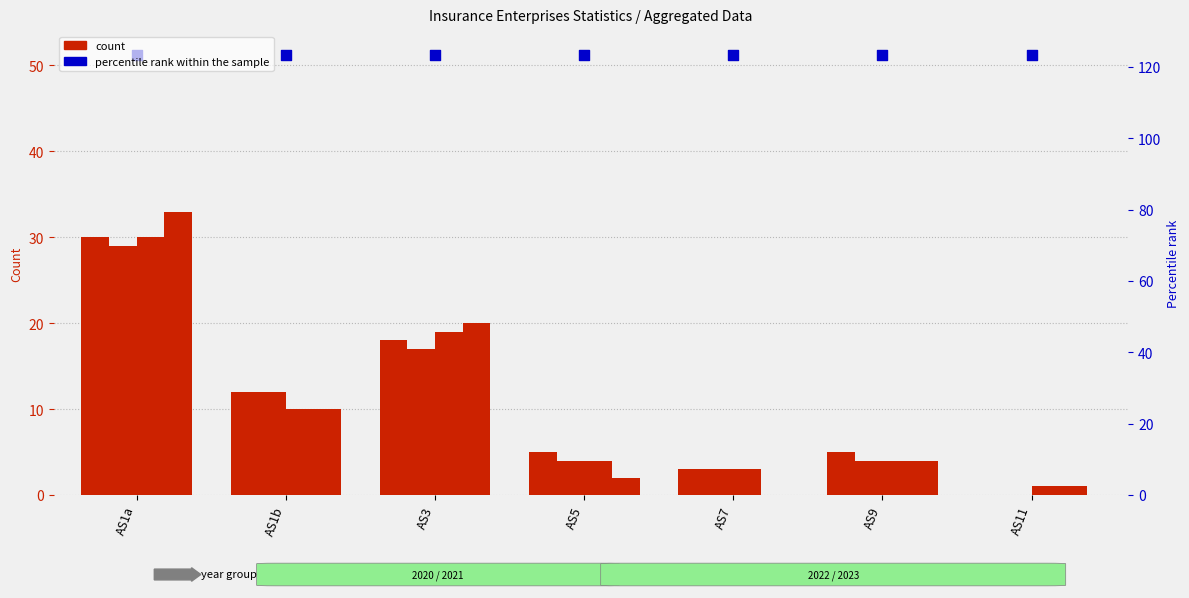

Is the value of 2020 All at AS7 greater than the value of percentile rank within the sample at AS5?

No